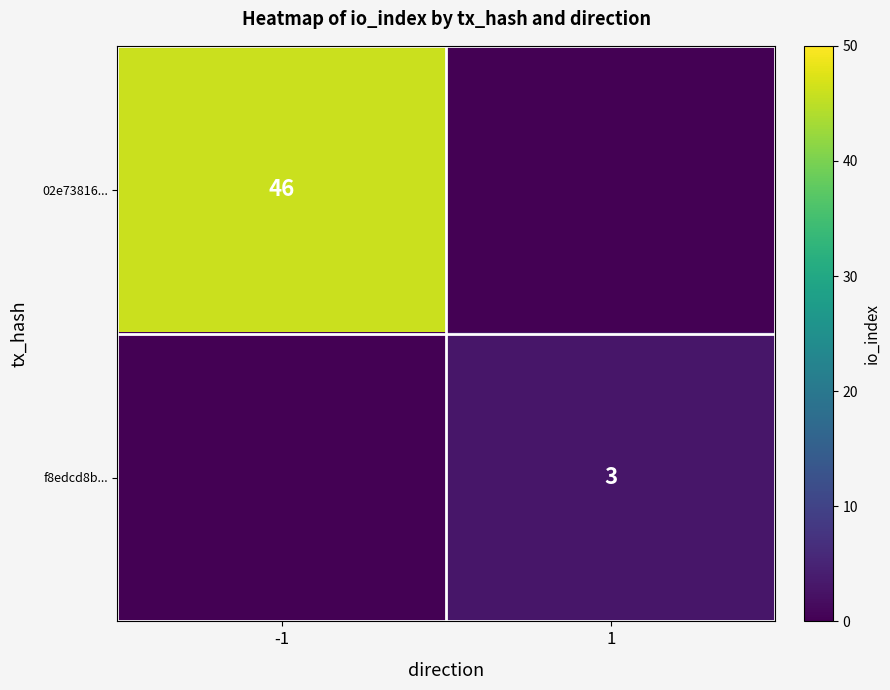

True or false: 02e73816... has a value of 46 at -1.

True